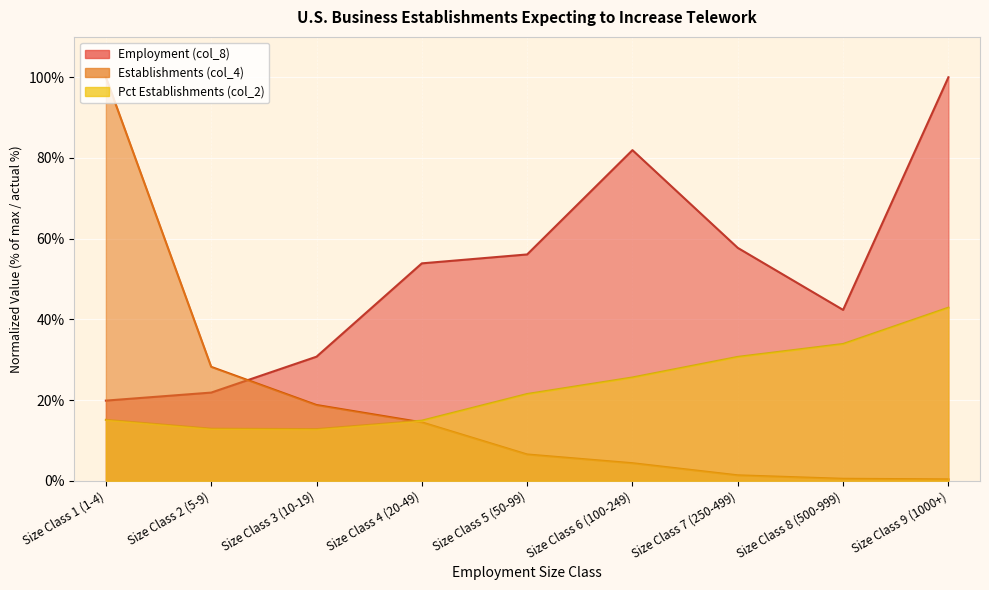

How many distinct data groups are displayed?

3